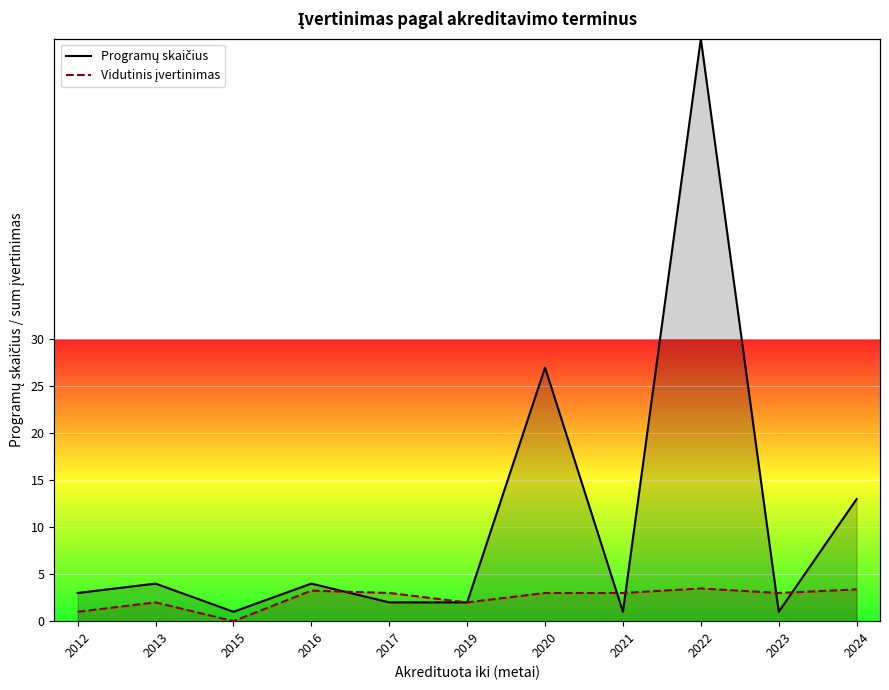

How many times do Programų skaičius and Vidutinis įvertinimas cross each other?

5